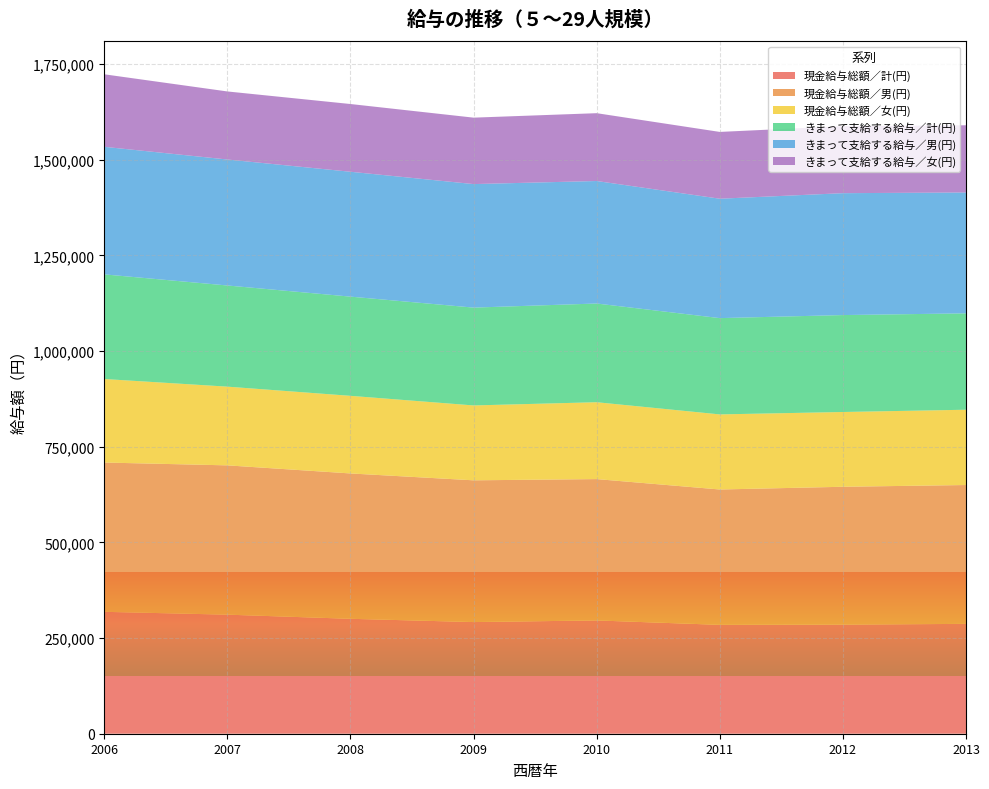

Reading left to right, what are all the values shown in this chart?

現金給与総額／計(円): 2006=318621	2007=311198	2008=300370	2009=291834	2010=296105	2011=284580	2012=285274	2013=287111
現金給与総額／男(円): 2006=390200	2007=390251	2008=379948	2009=370510	2010=369455	2011=353787	2012=360210	2013=362936
現金給与総額／女(円): 2006=218327	2007=205738	2008=202860	2009=195722	2010=200921	2011=196257	2012=195443	2013=196798
きまって支給する給与／計(円): 2006=273498	2007=264419	2008=259287	2009=255708	2010=258004	2011=251685	2012=253359	2013=251923
きまって支給する給与／男(円): 2006=333397	2007=329283	2008=326393	2009=322866	2010=320203	2011=312094	2012=318590	2013=315958
きまって支給する給与／女(円): 2006=189570	2007=177887	2008=177059	2009=173667	2010=177290	2011=174591	2012=175162	2013=175653